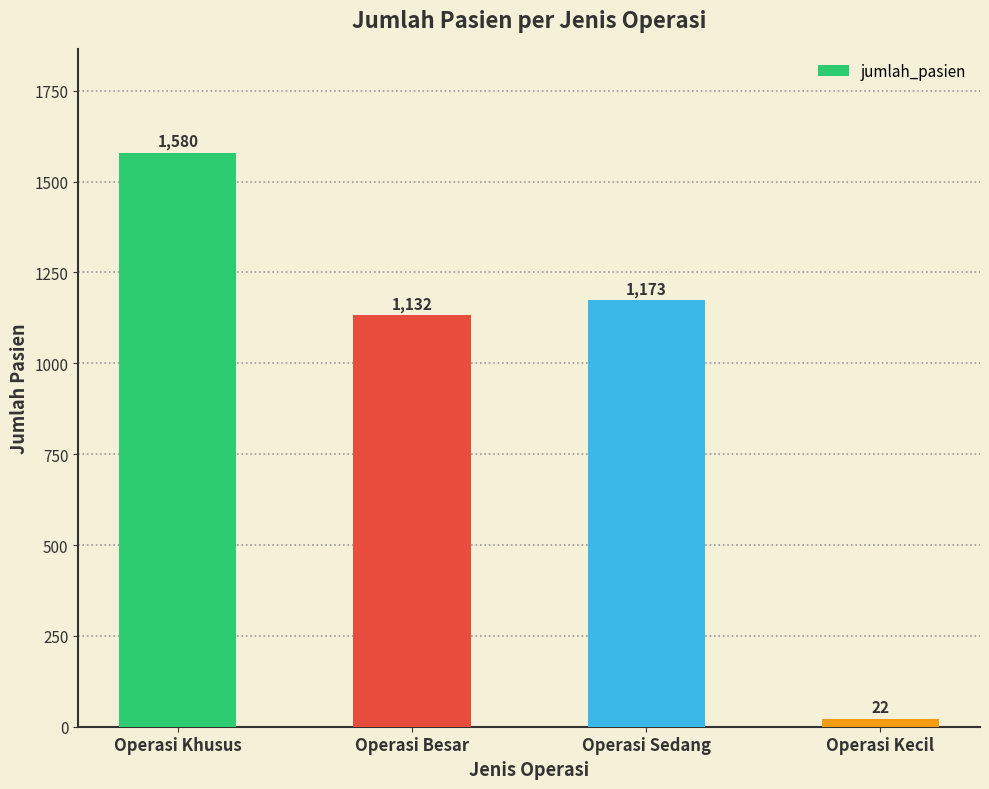

What is the difference between the maximum and minimum values?

1558